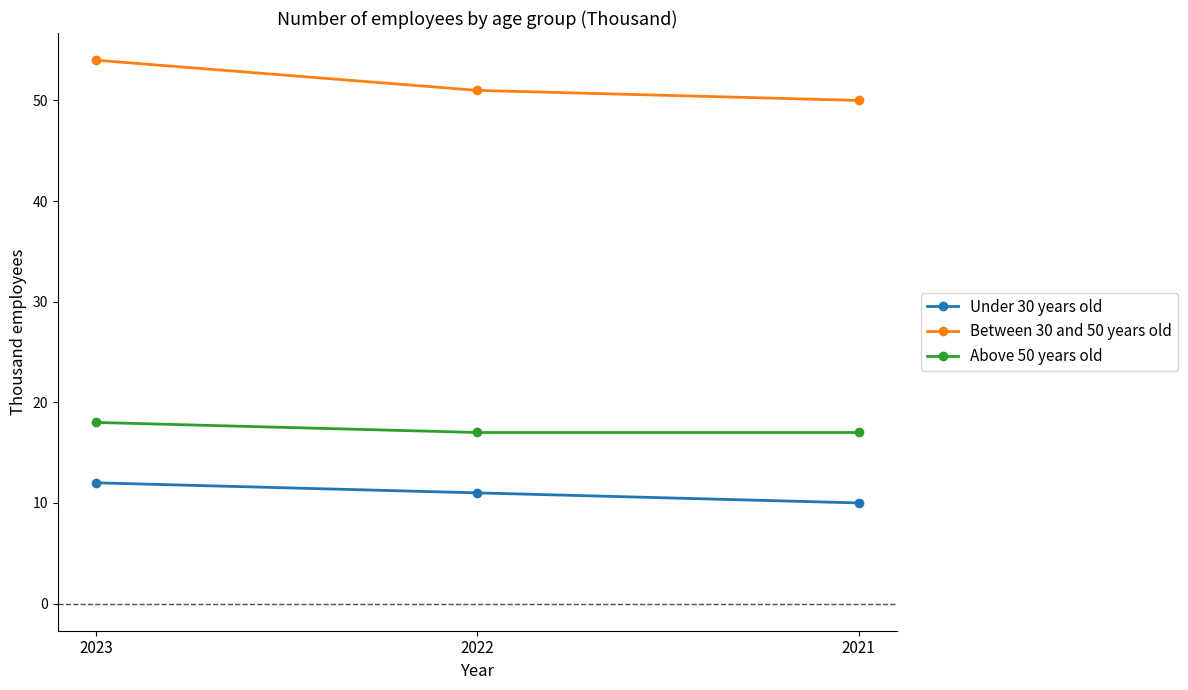

What is the lowest value of the Under 30 years old series?

10